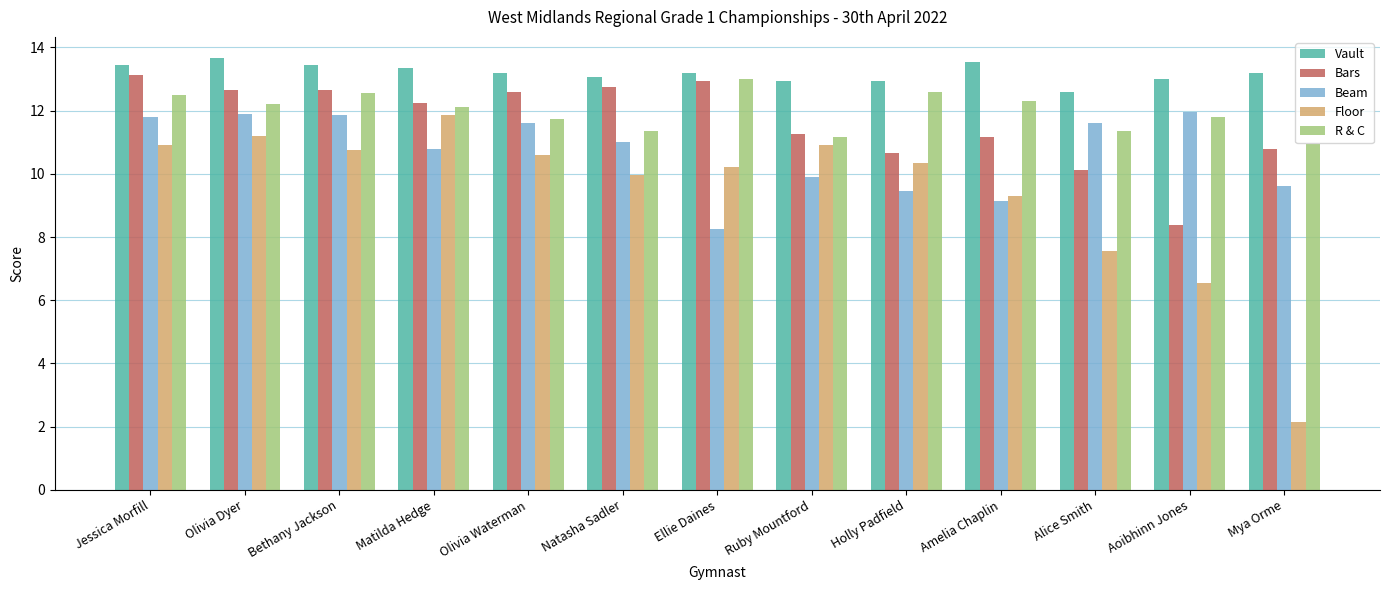

Is it true that Floor equals 3.5 at Mya Orme?

False